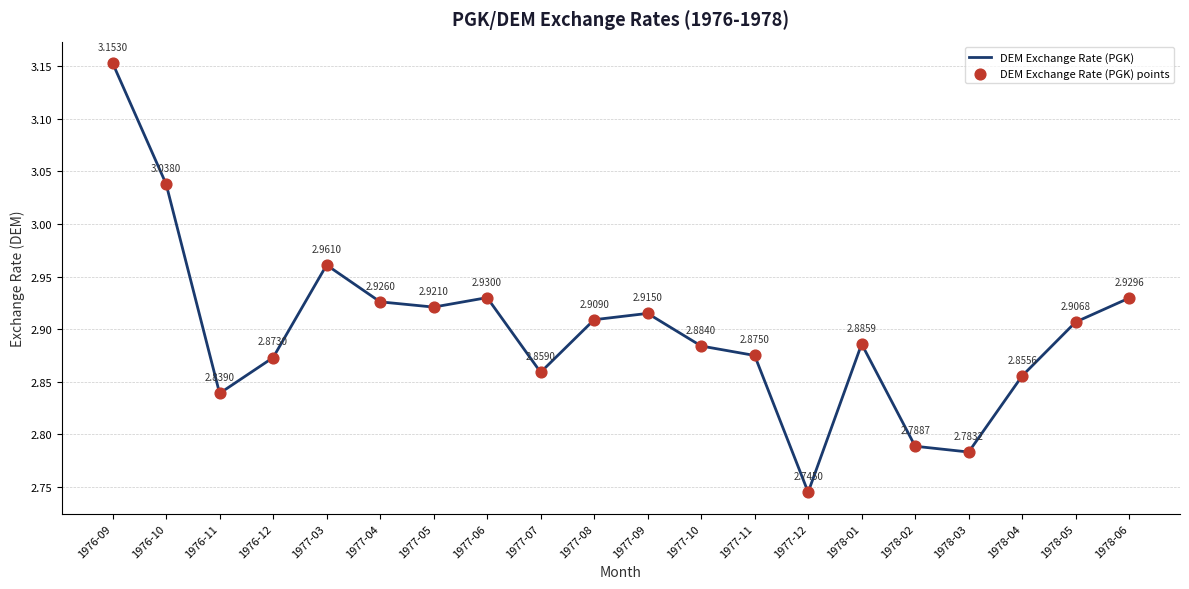

List the labels in order of value, smallest first.

1977-12, 1978-03, 1978-02, 1976-11, 1978-04, 1977-07, 1976-12, 1977-11, 1977-10, 1978-01, 1978-05, 1977-08, 1977-09, 1977-05, 1977-04, 1978-06, 1977-06, 1977-03, 1976-10, 1976-09